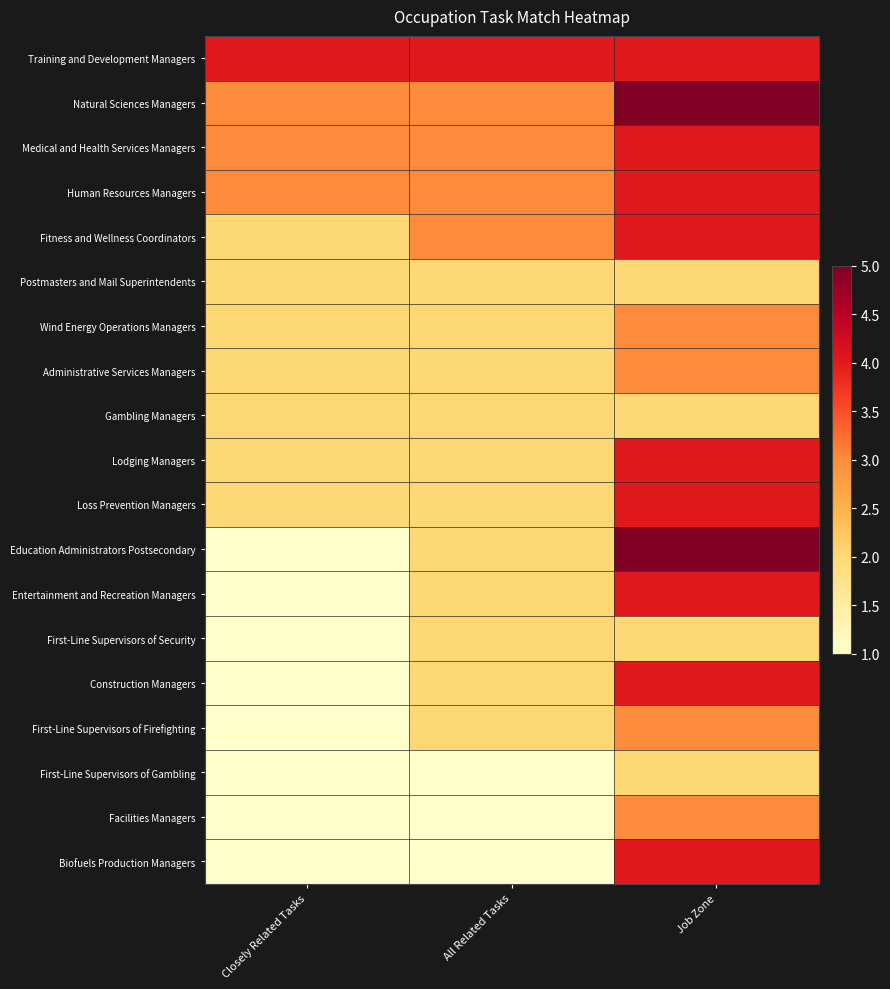

Reading left to right, transcribe all the data shown in this chart.

Training and Development Managers: Closely Related Tasks=4	All Related Tasks=4	Job Zone=4
Natural Sciences Managers: Closely Related Tasks=3	All Related Tasks=3	Job Zone=5
Medical and Health Services Managers: Closely Related Tasks=3	All Related Tasks=3	Job Zone=4
Human Resources Managers: Closely Related Tasks=3	All Related Tasks=3	Job Zone=4
Fitness and Wellness Coordinators: Closely Related Tasks=2	All Related Tasks=3	Job Zone=4
Postmasters and Mail Superintendents: Closely Related Tasks=2	All Related Tasks=2	Job Zone=2
Wind Energy Operations Managers: Closely Related Tasks=2	All Related Tasks=2	Job Zone=3
Administrative Services Managers: Closely Related Tasks=2	All Related Tasks=2	Job Zone=3
Gambling Managers: Closely Related Tasks=2	All Related Tasks=2	Job Zone=2
Lodging Managers: Closely Related Tasks=2	All Related Tasks=2	Job Zone=4
Loss Prevention Managers: Closely Related Tasks=2	All Related Tasks=2	Job Zone=4
Education Administrators Postsecondary: Closely Related Tasks=1	All Related Tasks=2	Job Zone=5
Entertainment and Recreation Managers: Closely Related Tasks=1	All Related Tasks=2	Job Zone=4
First-Line Supervisors of Security: Closely Related Tasks=1	All Related Tasks=2	Job Zone=2
Construction Managers: Closely Related Tasks=1	All Related Tasks=2	Job Zone=4
First-Line Supervisors of Firefighting: Closely Related Tasks=1	All Related Tasks=2	Job Zone=3
First-Line Supervisors of Gambling: Closely Related Tasks=1	All Related Tasks=1	Job Zone=2
Facilities Managers: Closely Related Tasks=1	All Related Tasks=1	Job Zone=3
Biofuels Production Managers: Closely Related Tasks=1	All Related Tasks=1	Job Zone=4